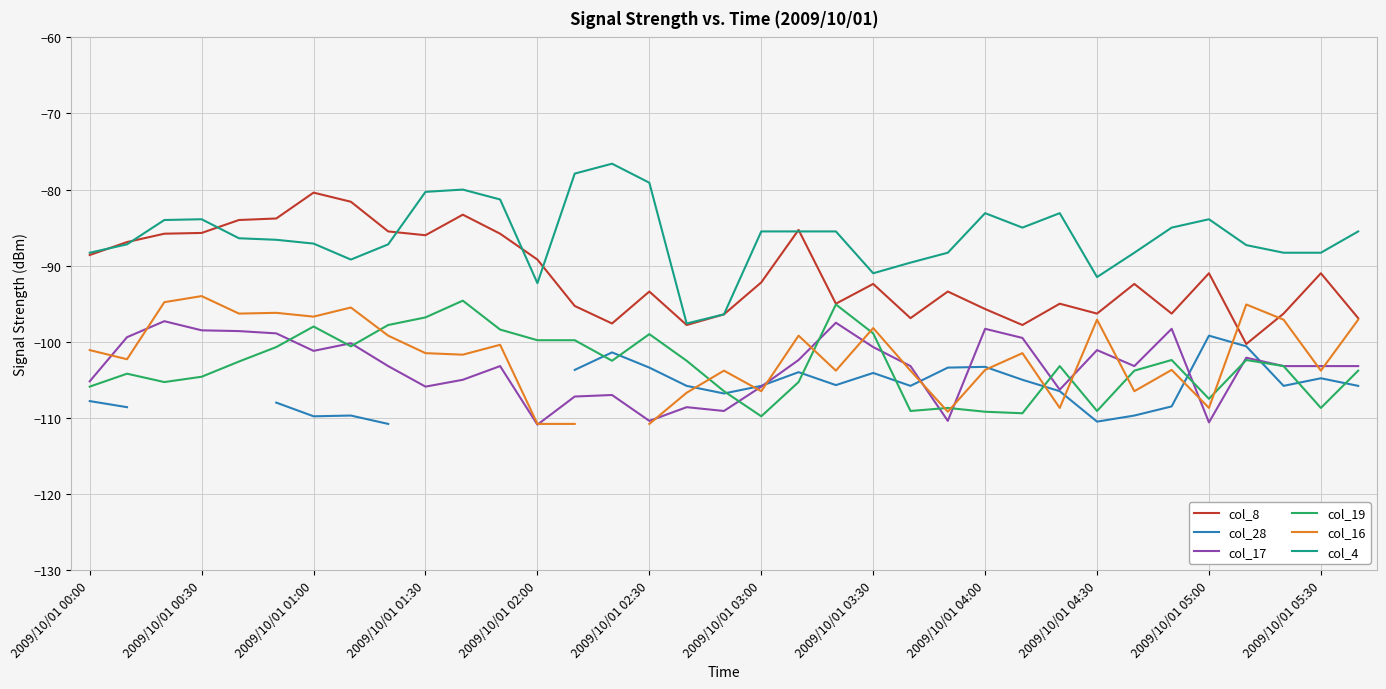

How many interior local peaks does the col_16 series have?

11